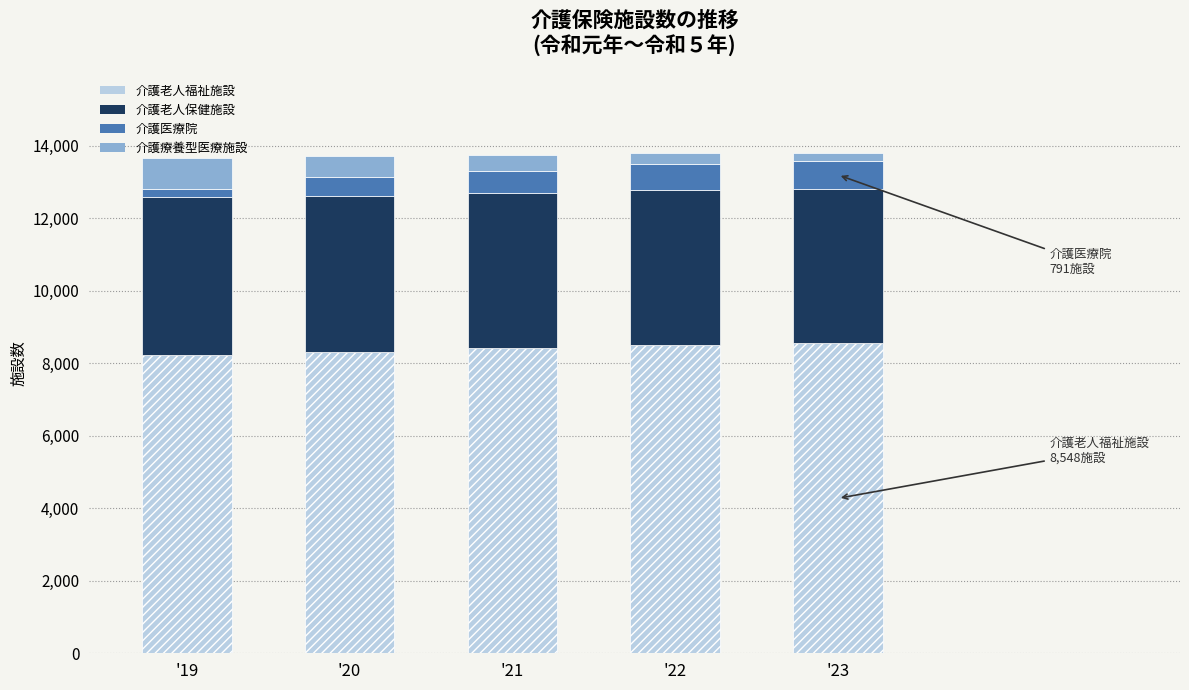

What is the average value of the 介護老人福祉施設 series?

8399